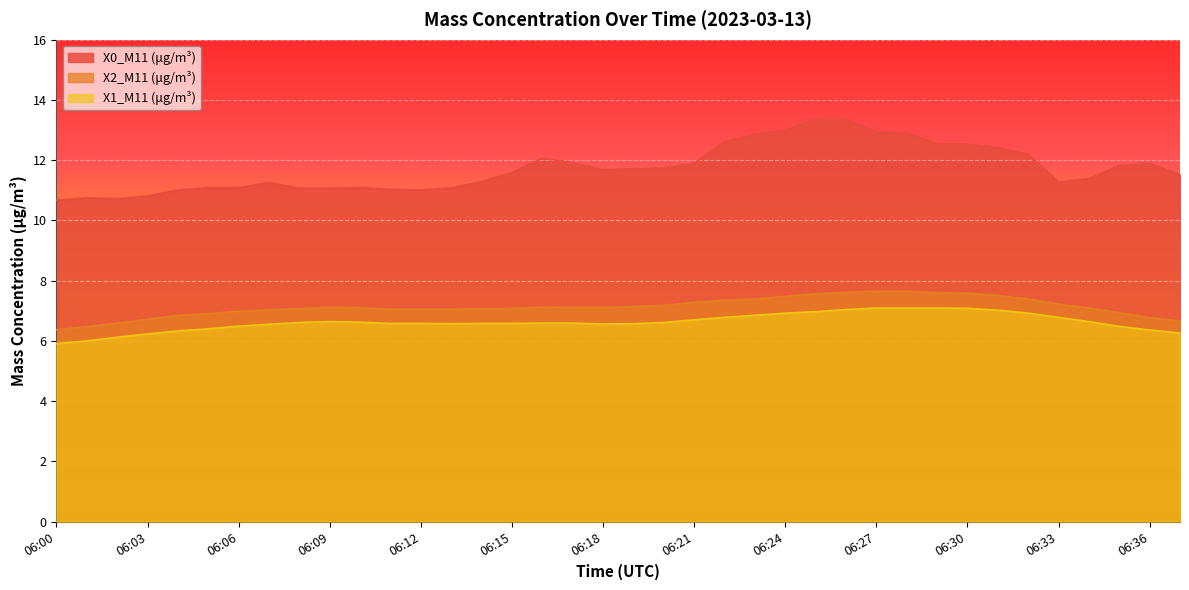

What is the difference between the second highest and minimum values in the X1_M11 (μg/m³) series?

1.2